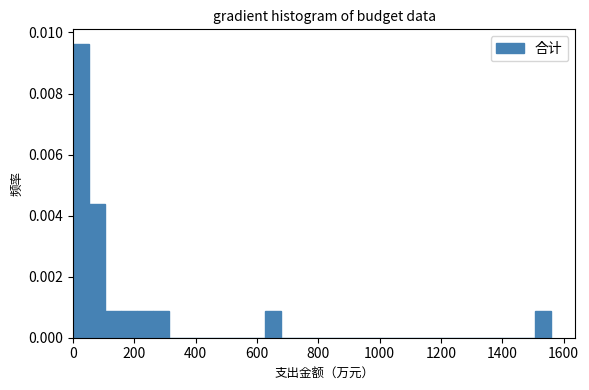

Read against the x-axis, roughly where is the centre of the tallest bar?

20